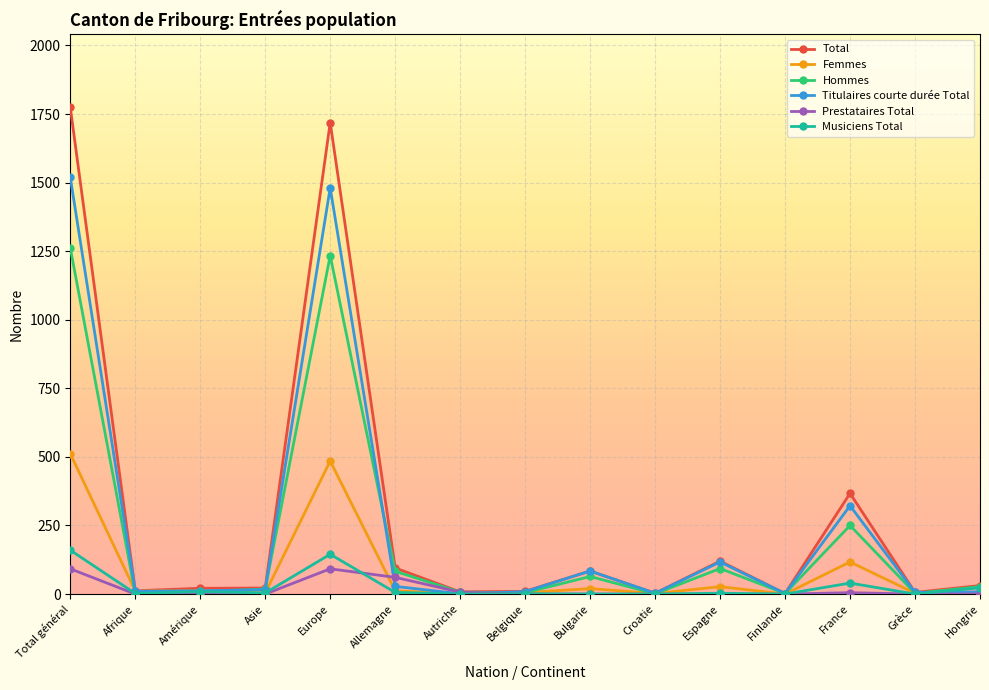

True or false: Femmes and Musiciens Total cross at least once.

True